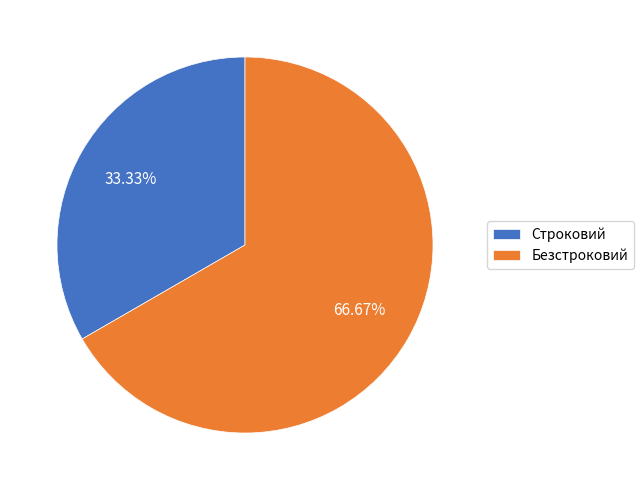

Which slice is the smallest?

Строковий